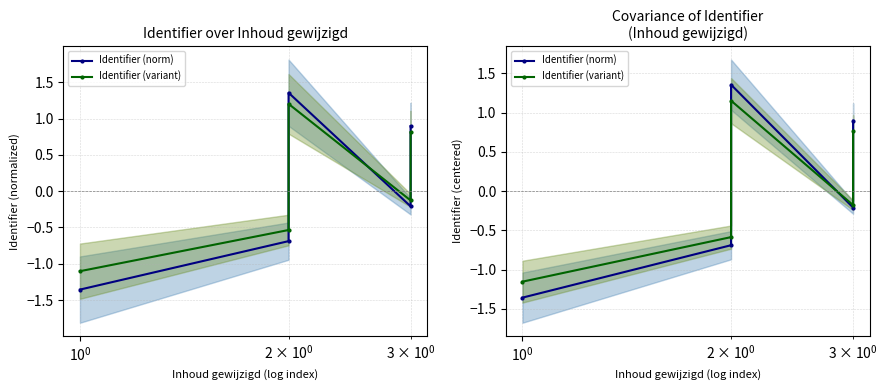

Is the value of Identifier (norm) at $\mathdefault{10^{-1}}$ greater than the value of Identifier (variant) at $\mathdefault{10^{0}}$?

No